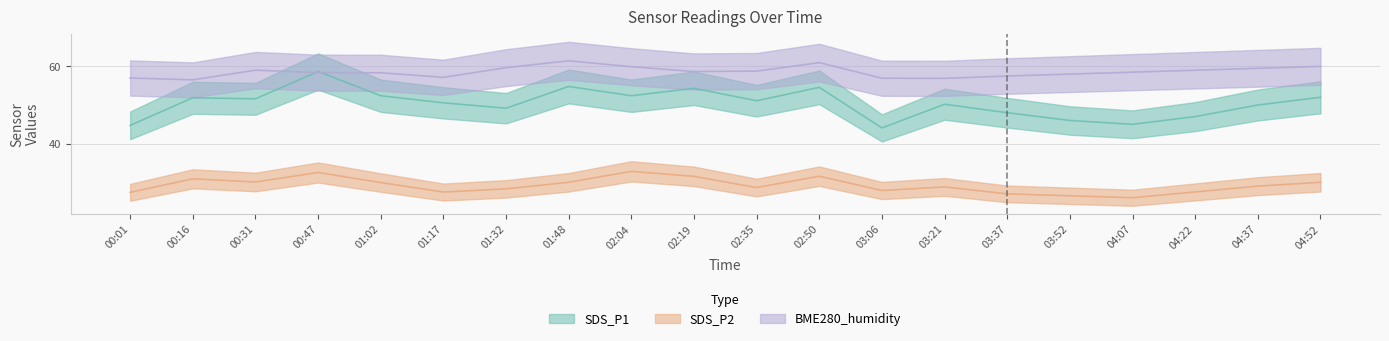

Where is the first local minimum for BME280_humidity?

00:16